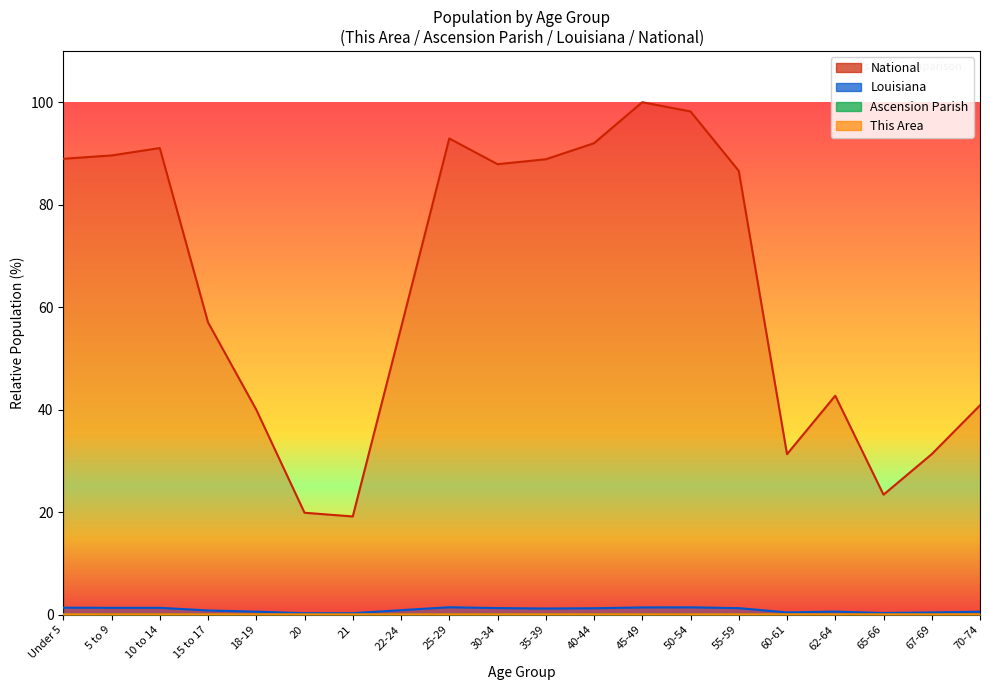

Between 22-24 and 62-64, which series saw the biggest shift?

National